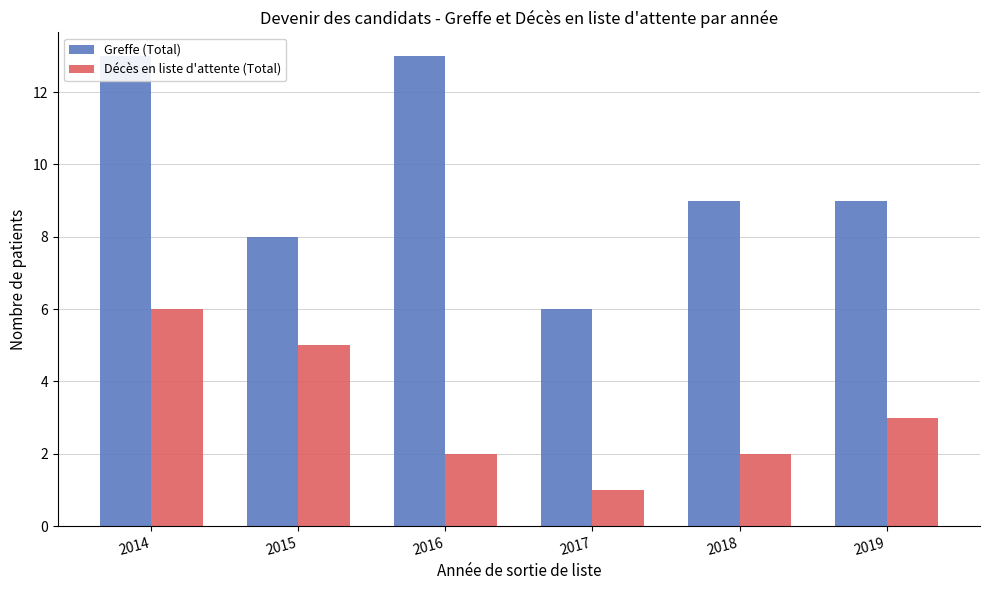

What is the difference between the second highest and second lowest values in the Décès en liste d'attente (Total) series?

3